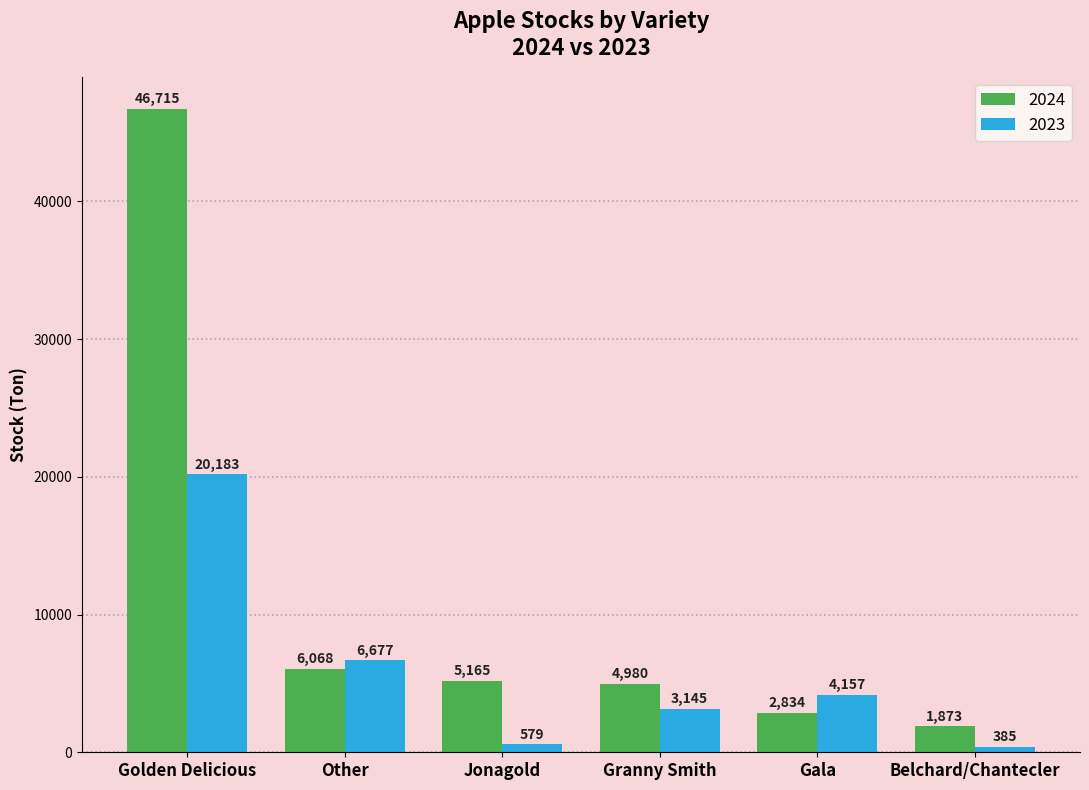

What is the label of the 4th bar from the right?

Jonagold